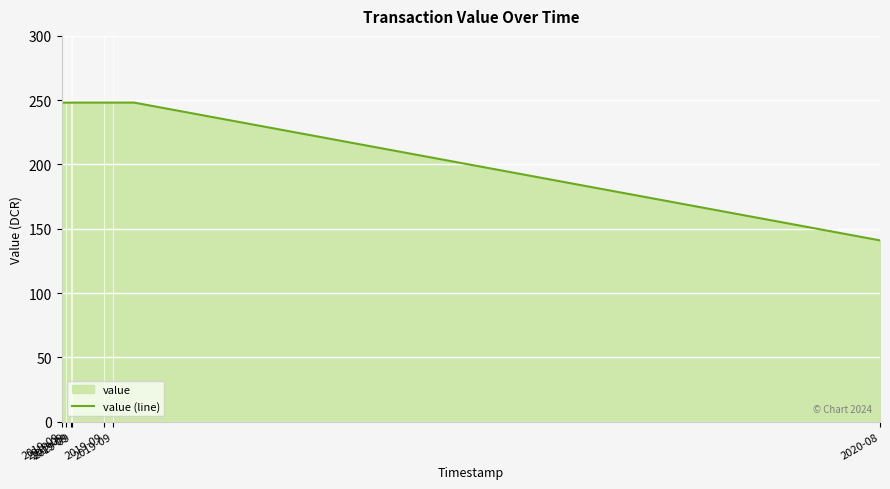

True or false: the data has more than 0 interior local peaks.

False